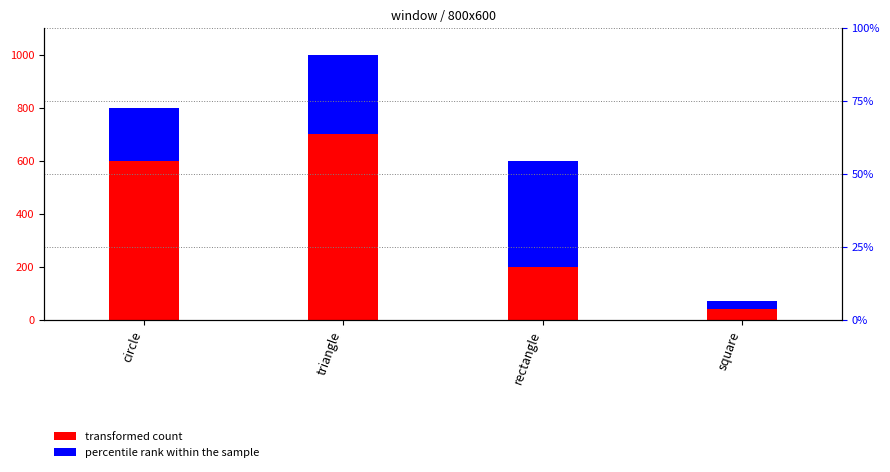

True or false: percentile rank within the sample has a value of 193 at rectangle.

False